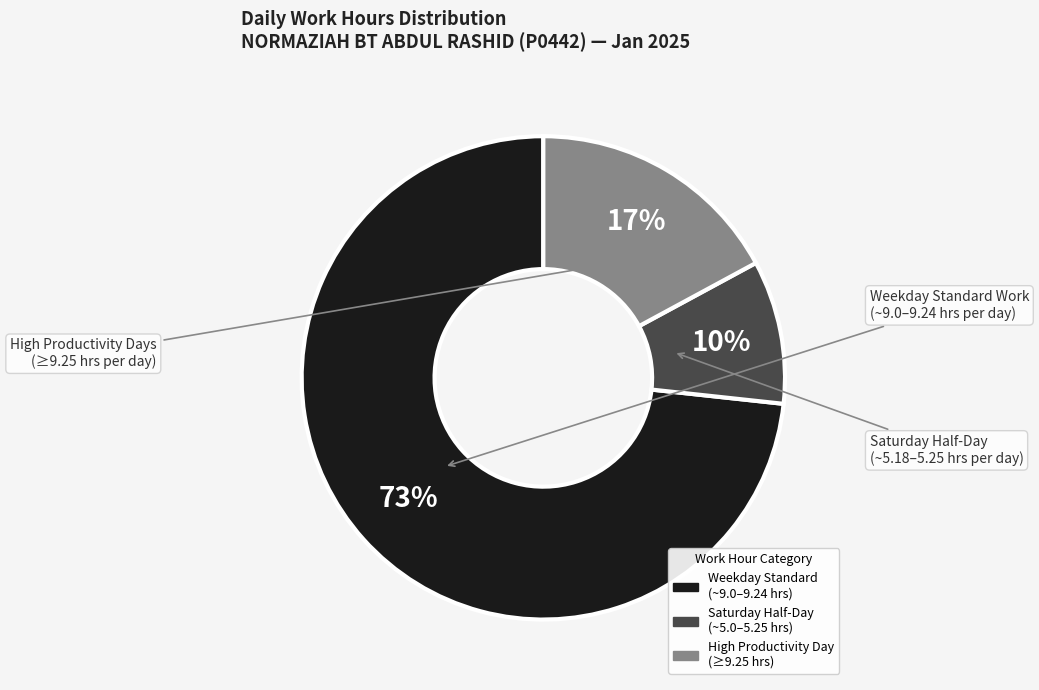

To the nearest percent, what is the average slice percentage?

33%